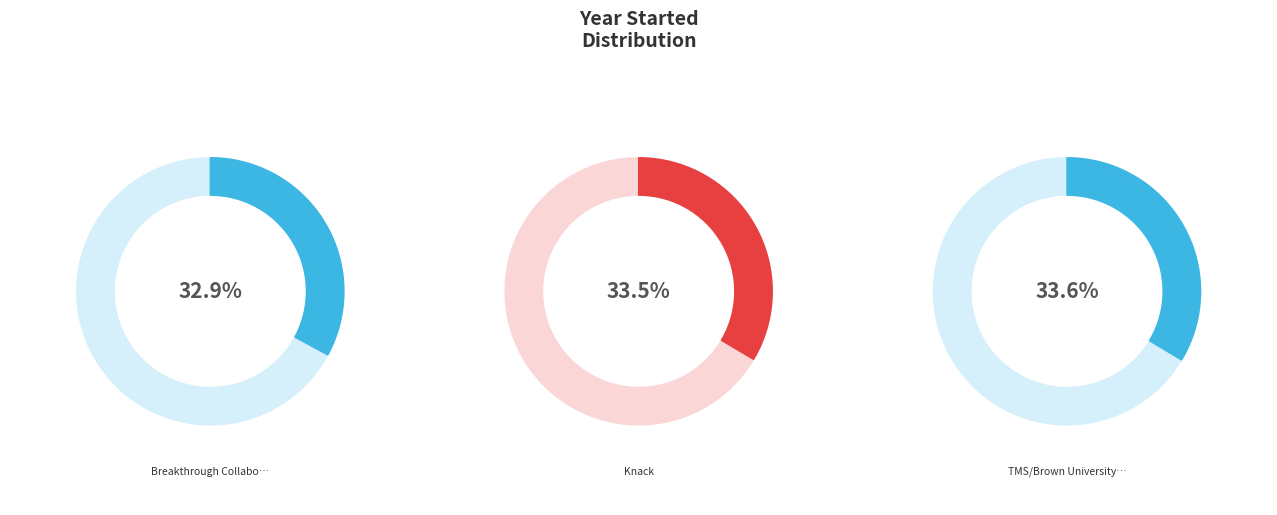

True or false: Knack accounts for 27% of the total.

False